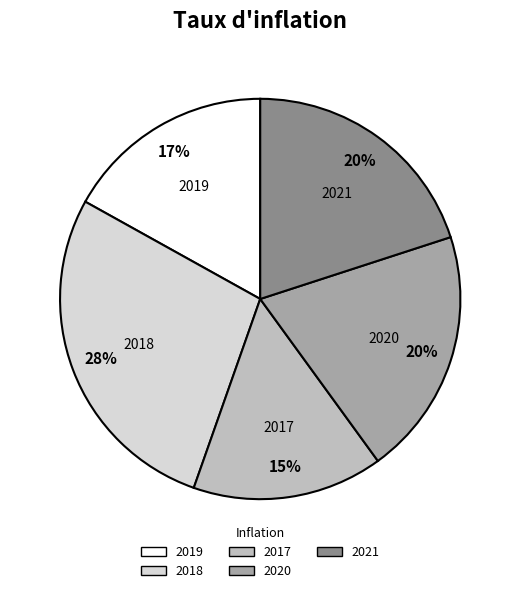

To the nearest percent, what percentage of the pie is 2021?

20%